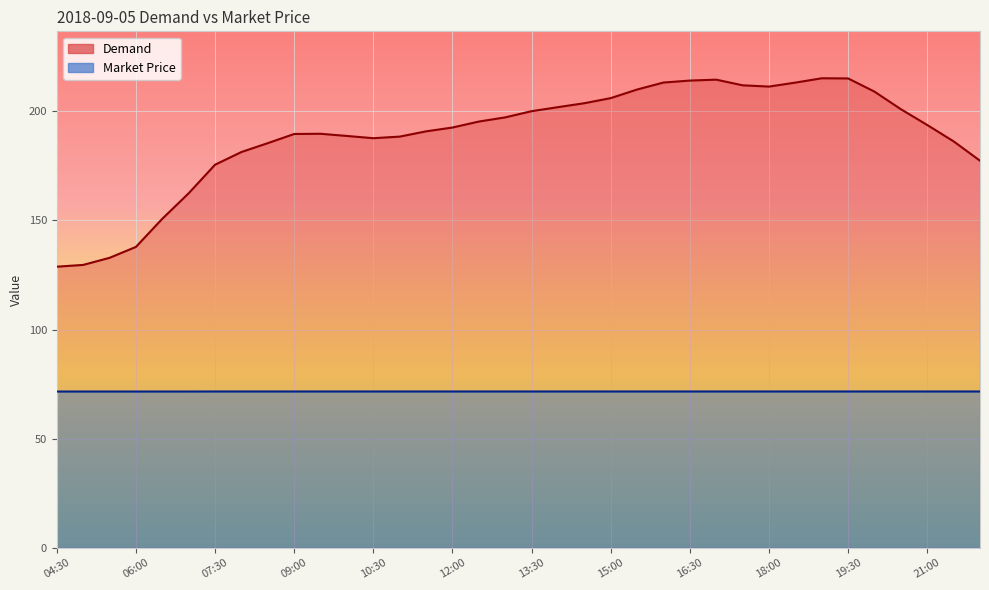

What is the minimum value shown in the chart?

71.6